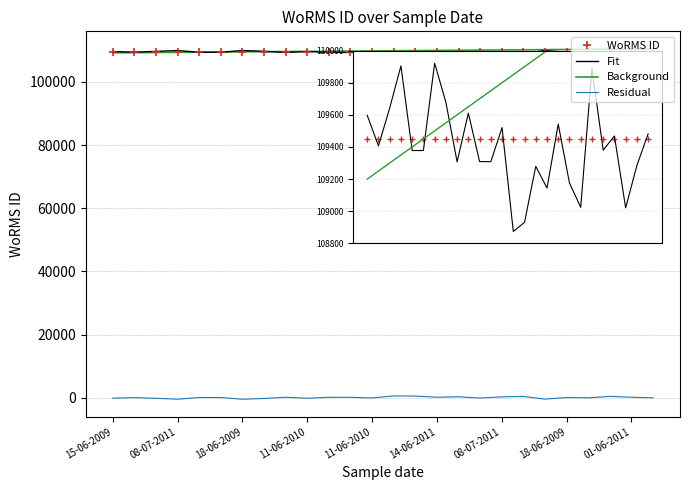

What is the greatest value displayed?

110450.0